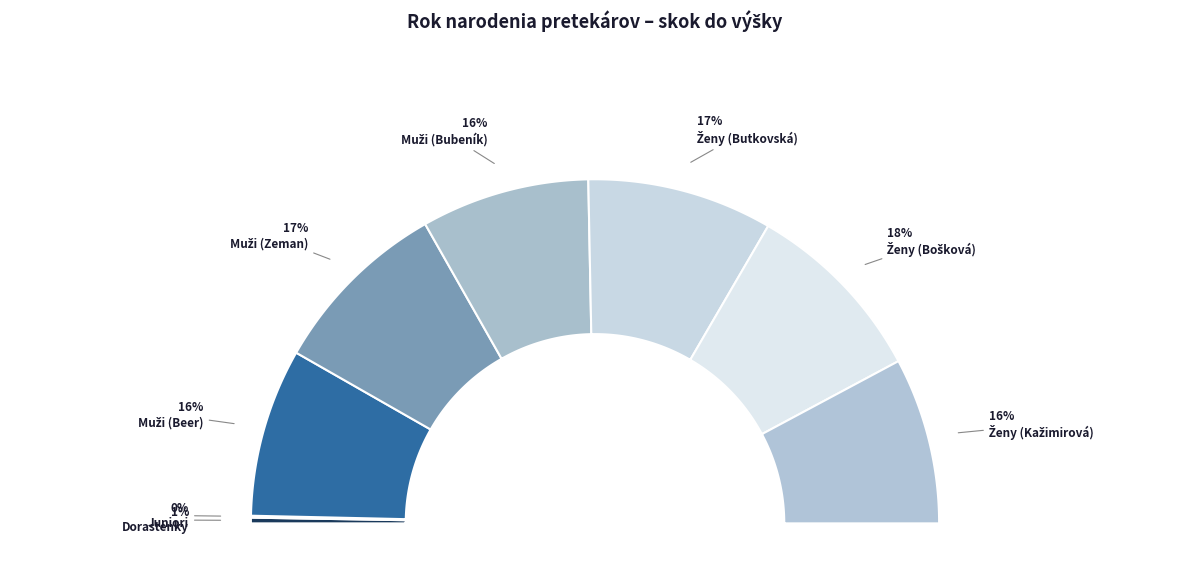

Count the number of slices in the pie.

8